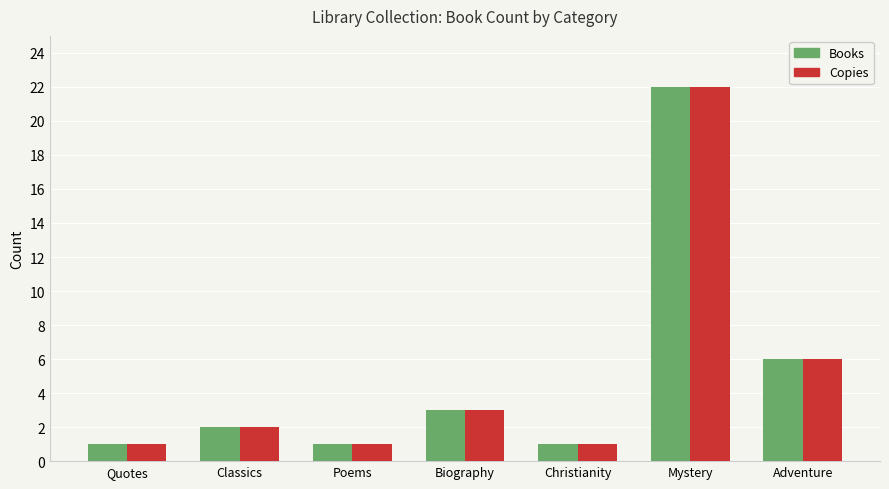

Where is Copies nearest to the value 11?

Adventure